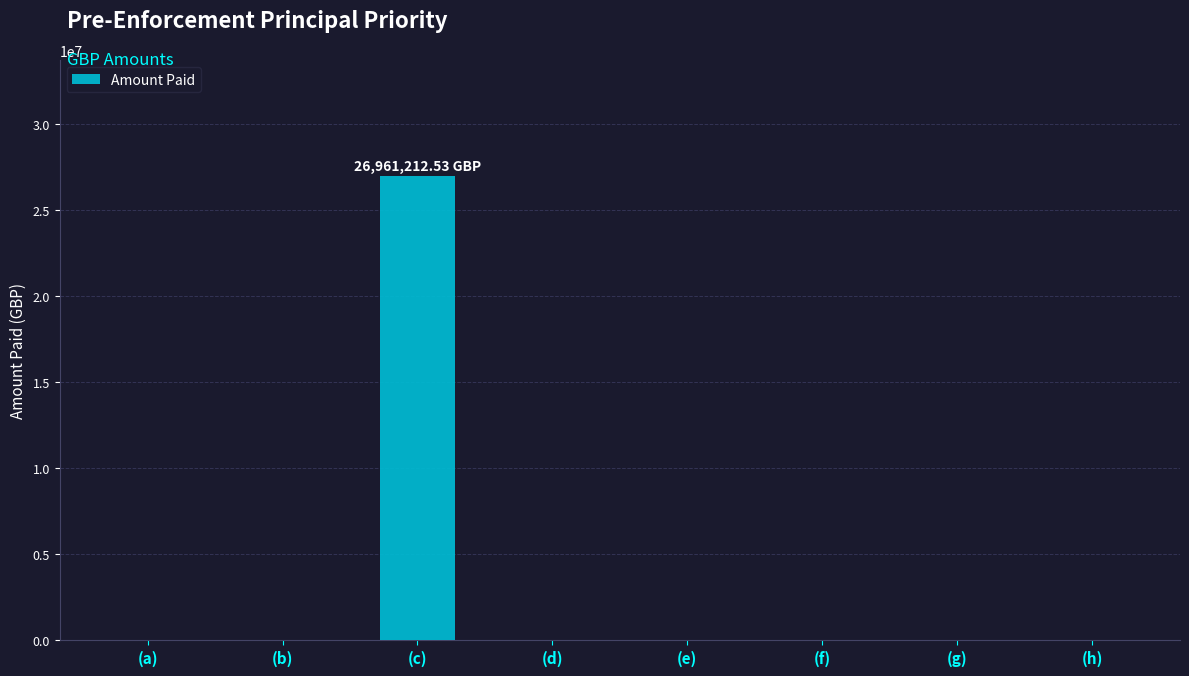

Reading right to left, list all the values displayed in this chart.

0.0	0.0	0.0	0.0	0.0	26961212.5	0.0	0.0